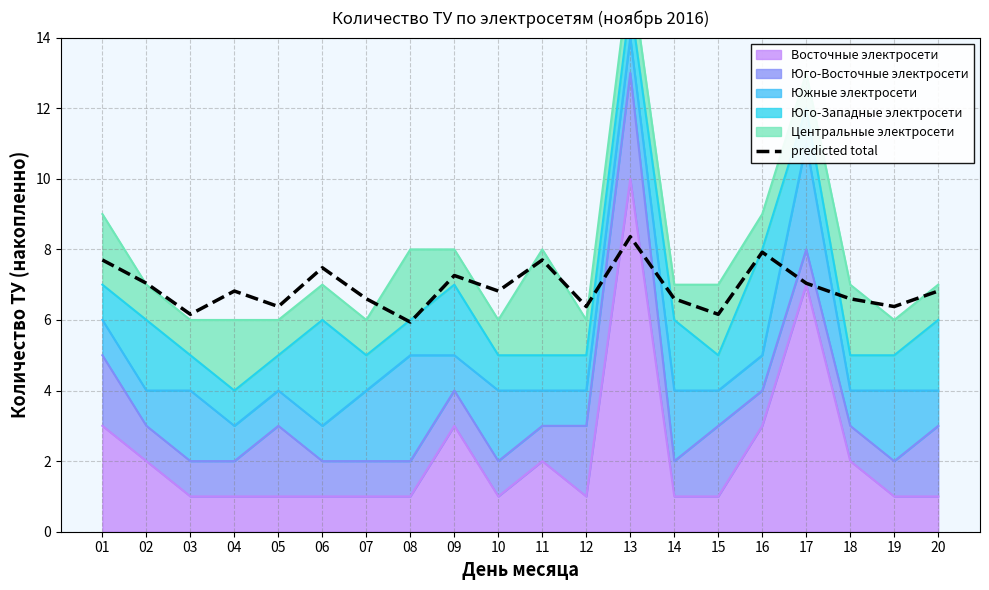

At which category does the data reach its first local peak?

04